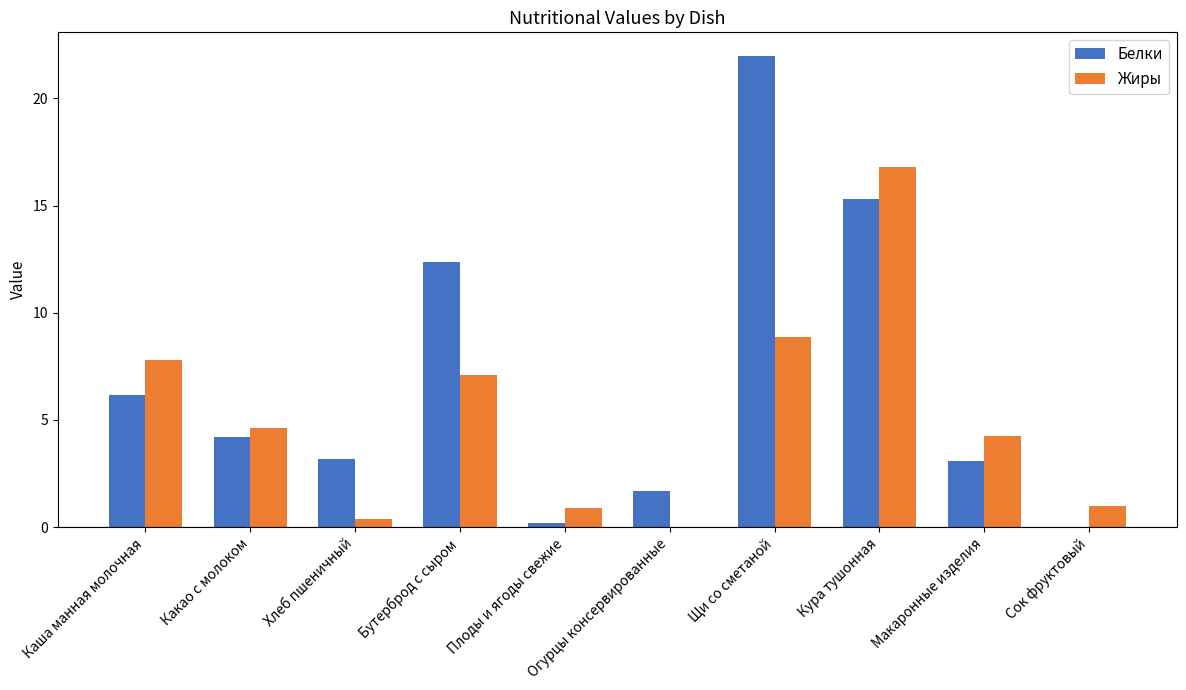

Between Бутерброд с сыром and Щи со сметаной, which series saw the biggest shift?

Белки